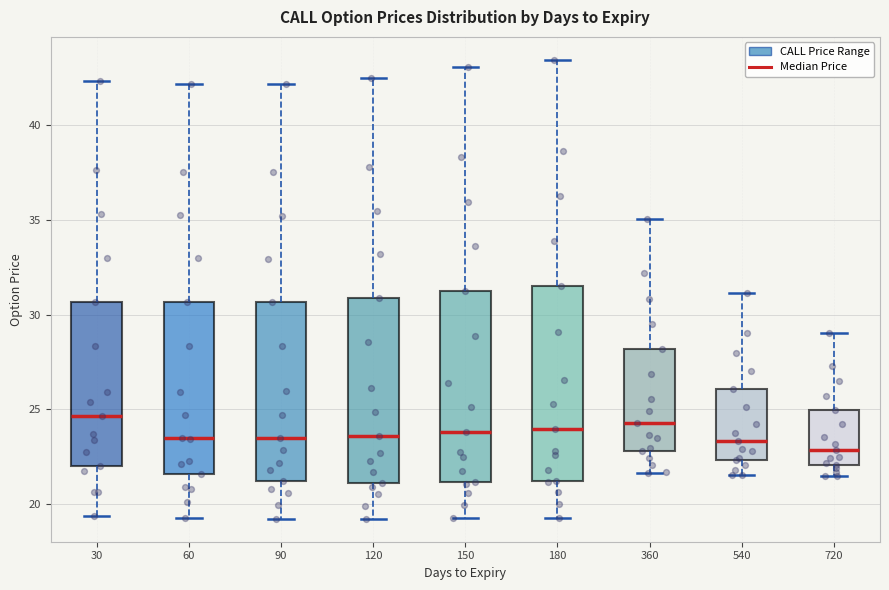

Reading left to right, transcribe this box plot: for each box, give where its median line is, the range the box spans, and where its two whiskers end, as read against the y-axis. The values are not printed on the chart, so give them approximately, as read against the axis.

30: median 24.5, box 22.0 to 30.5, whiskers 19.5 to 42.5
60: median 23.5, box 21.5 to 30.5, whiskers 19.5 to 42.0
90: median 23.5, box 21.0 to 30.5, whiskers 19.0 to 42.0
120: median 23.5, box 21.0 to 31.0, whiskers 19.0 to 42.5
150: median 24.0, box 21.0 to 31.5, whiskers 19.5 to 43.0
180: median 24.0, box 21.0 to 31.5, whiskers 19.5 to 43.5
360: median 24.5, box 23.0 to 28.0, whiskers 21.5 to 35.0
540: median 23.5, box 22.5 to 26.0, whiskers 21.5 to 31.0
720: median 23.0, box 22.0 to 25.0, whiskers 21.5 to 29.0